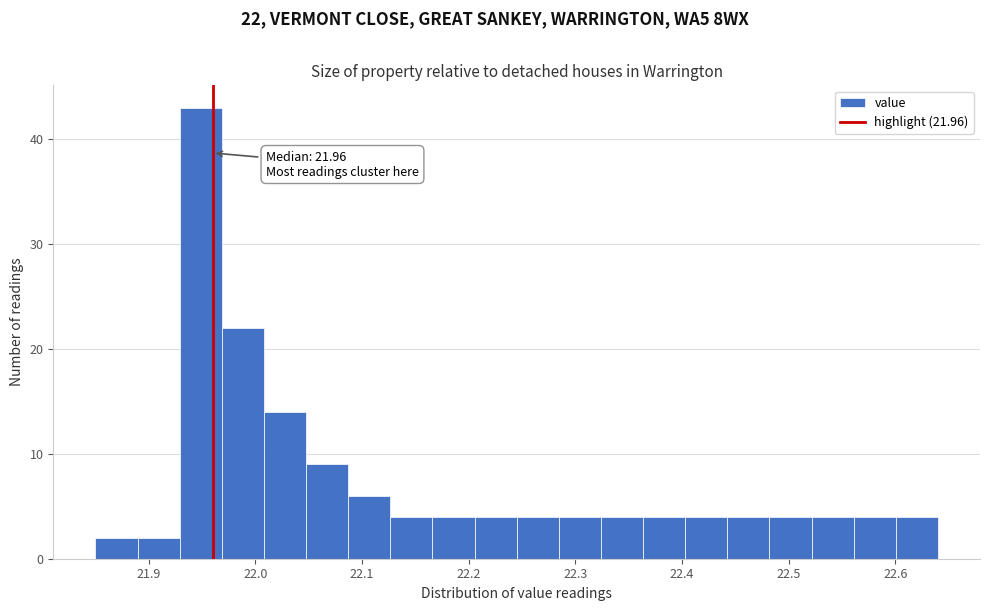

Read against the x-axis, roughly where is the centre of the tallest bar?

21.95